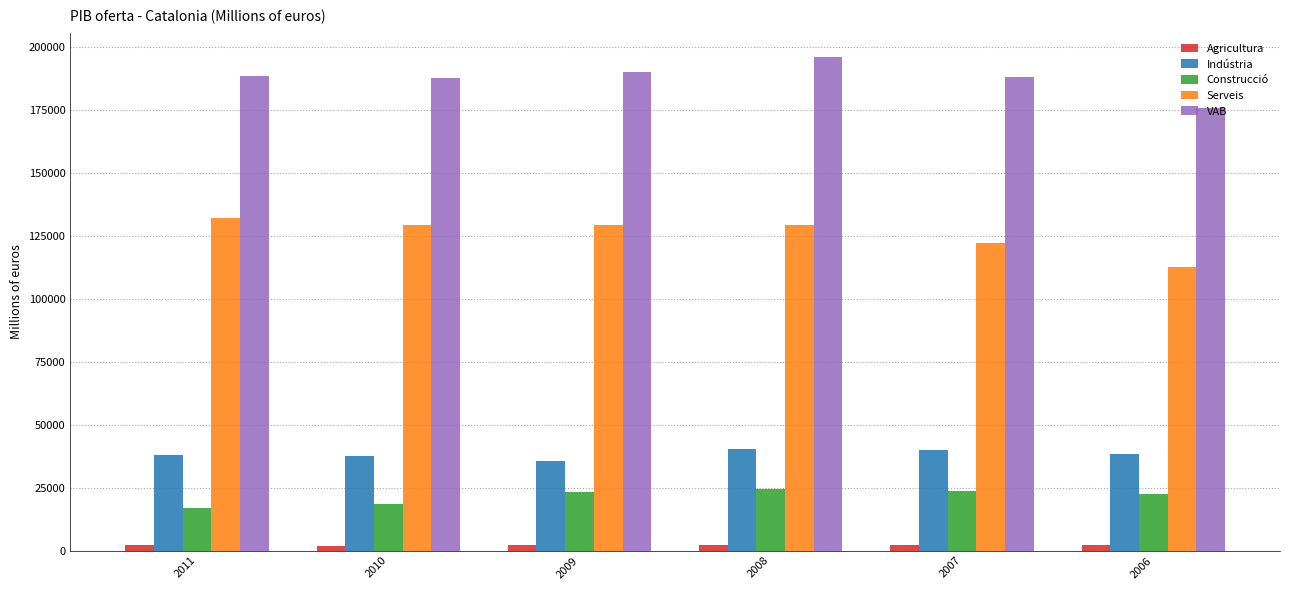

At which label does Serveis reach its minimum?

2006